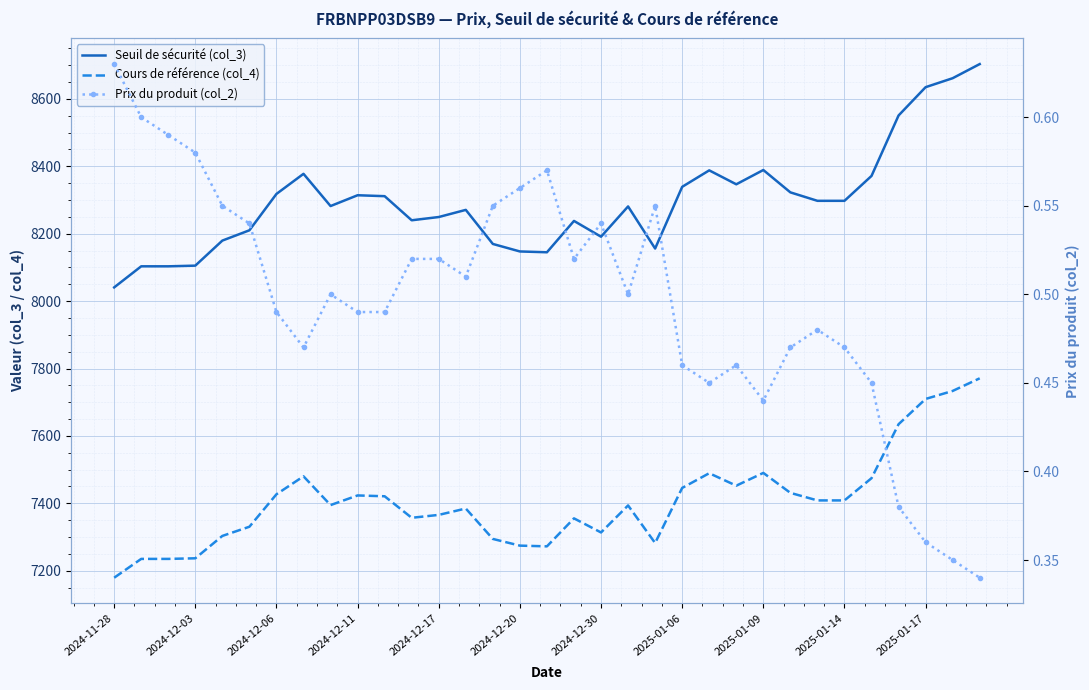

Is it true that Prix du produit (col_2) equals 0.5 at 23?

True